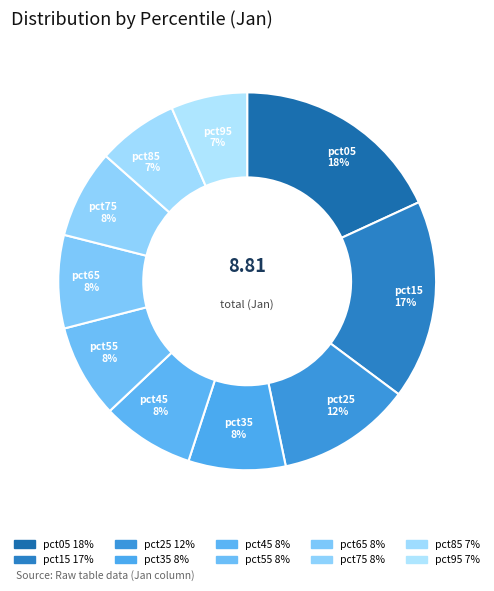

What is the largest slice in the pie chart?

pct05